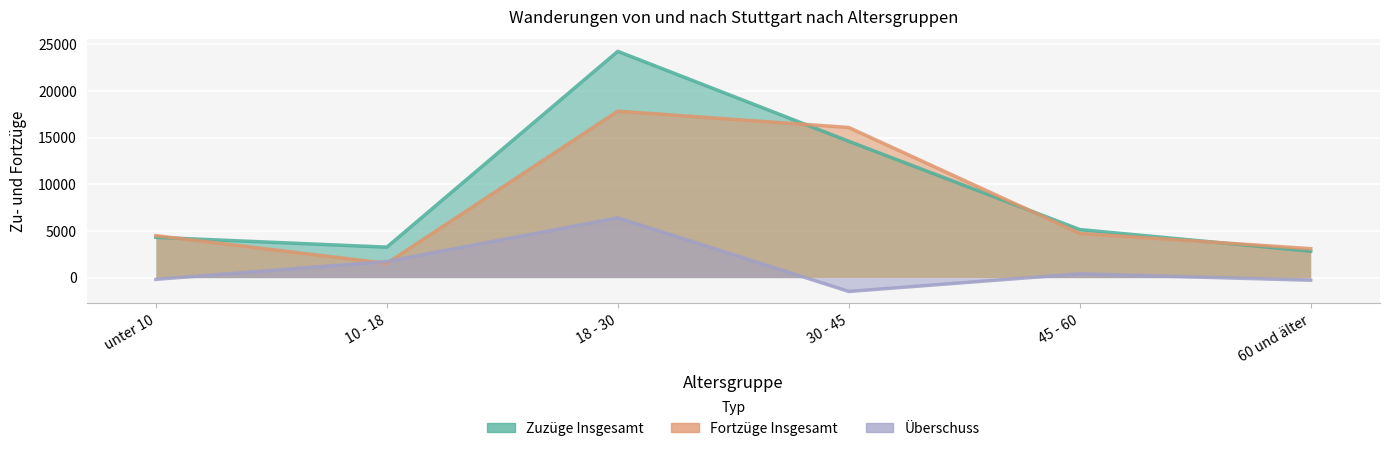

Where is Überschuss nearest to the value 2465?

10 - 18